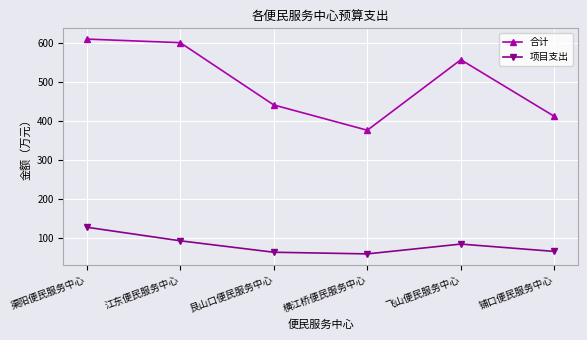

At which label does 合计 reach its minimum?

横江桥便民服务中心